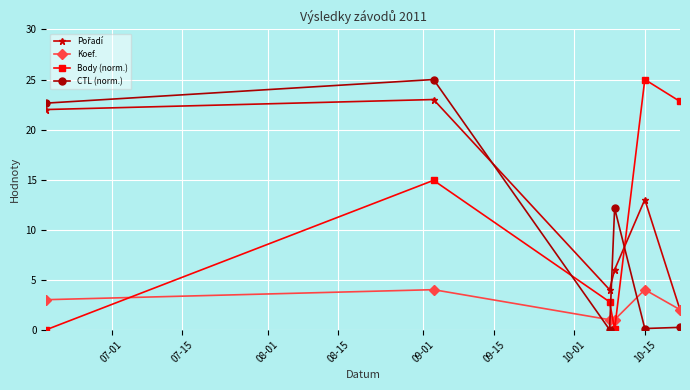

What is the value of the Body (norm.) point at the 2nd from the left?

14.9